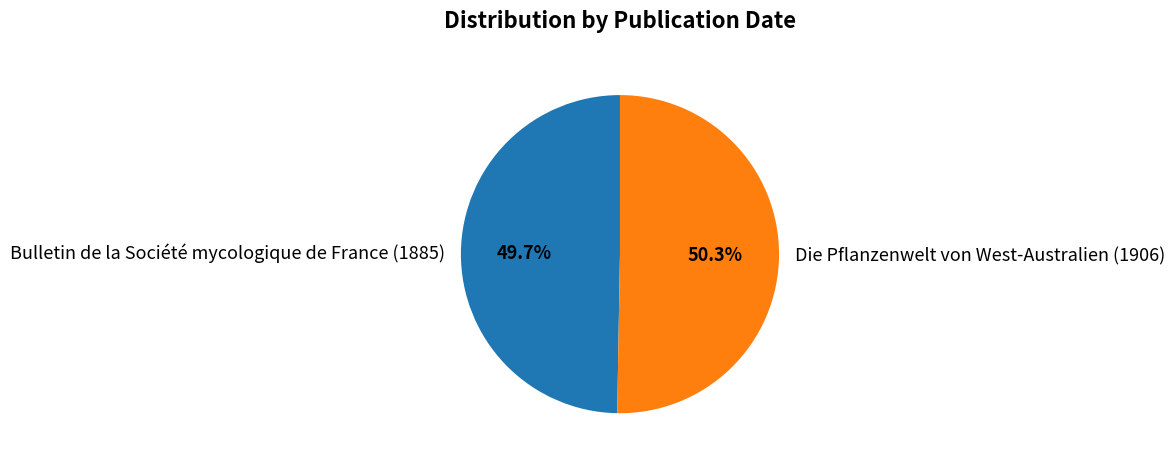

Combined, do Die Pflanzenwelt von West-Australien (1906) and Bulletin de la Société mycologique de France (1885) account for over 50%?

Yes